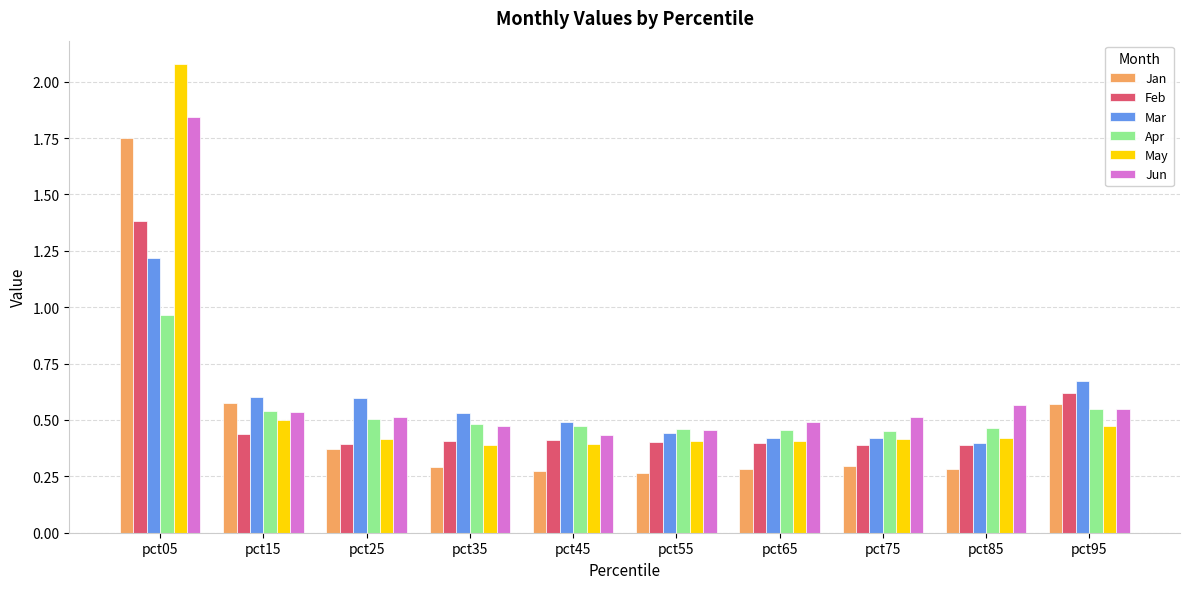

The Apr series shows 0.7 at pct25. True or false?

False